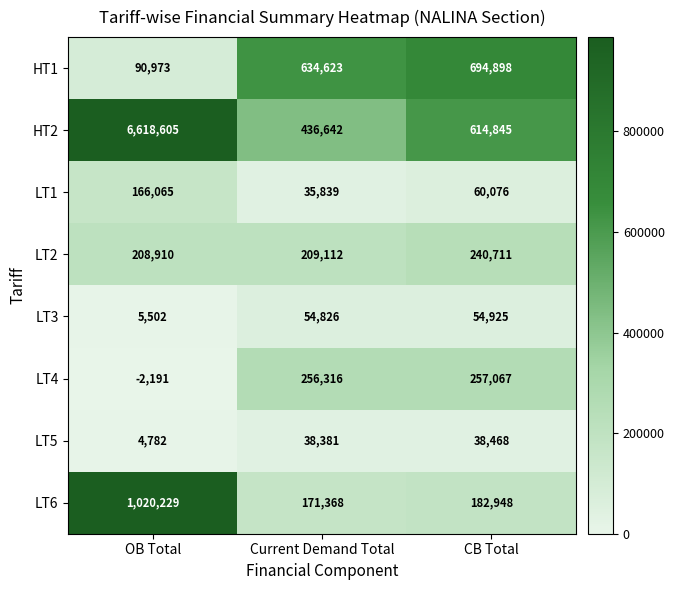

Which series has the largest total across all categories?

HT2